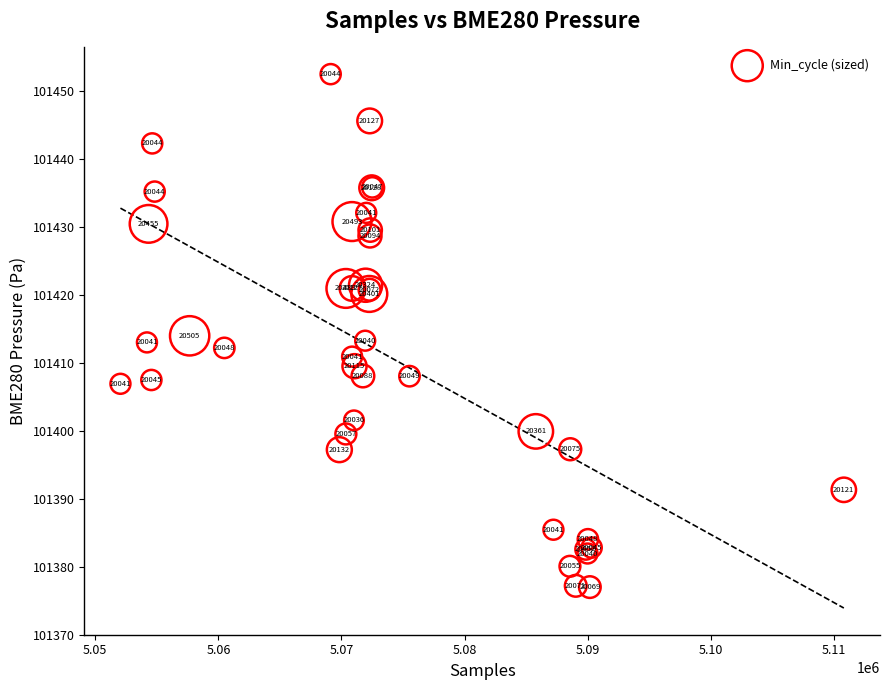

What Y value in the scatter plot is closest to 101414?

101414.0